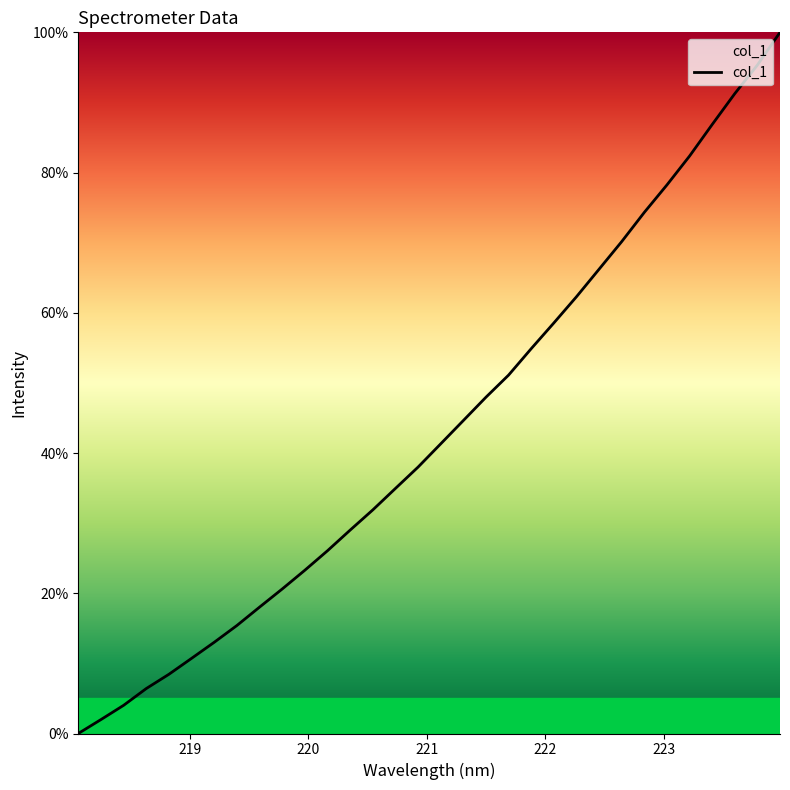

What is the maximum value shown in the chart?

1.0